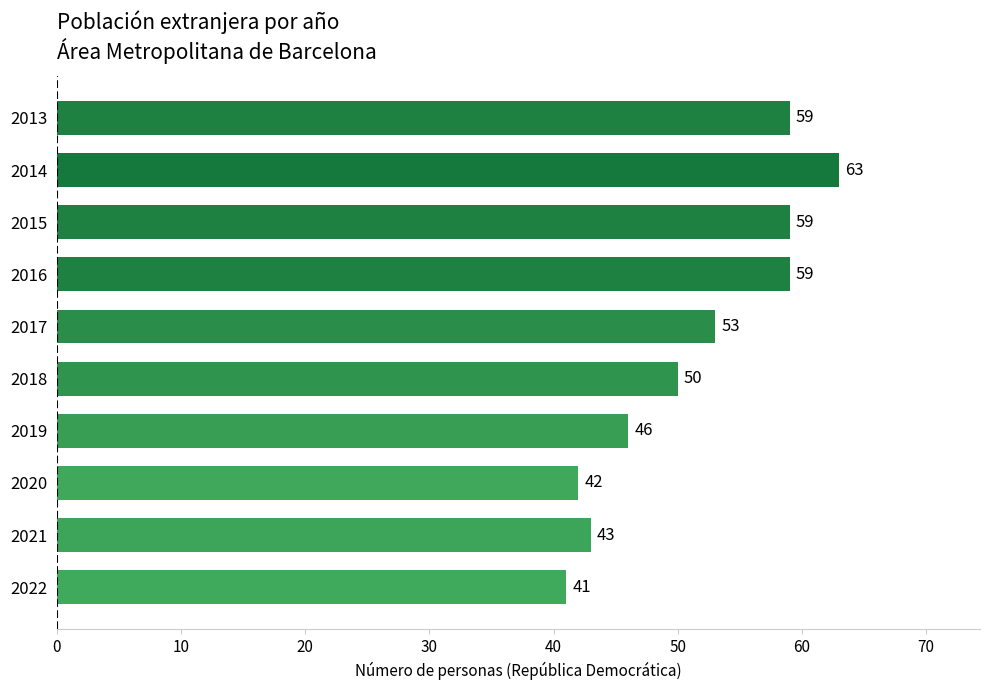

Which has a higher value, 2019 or 2016?

2016